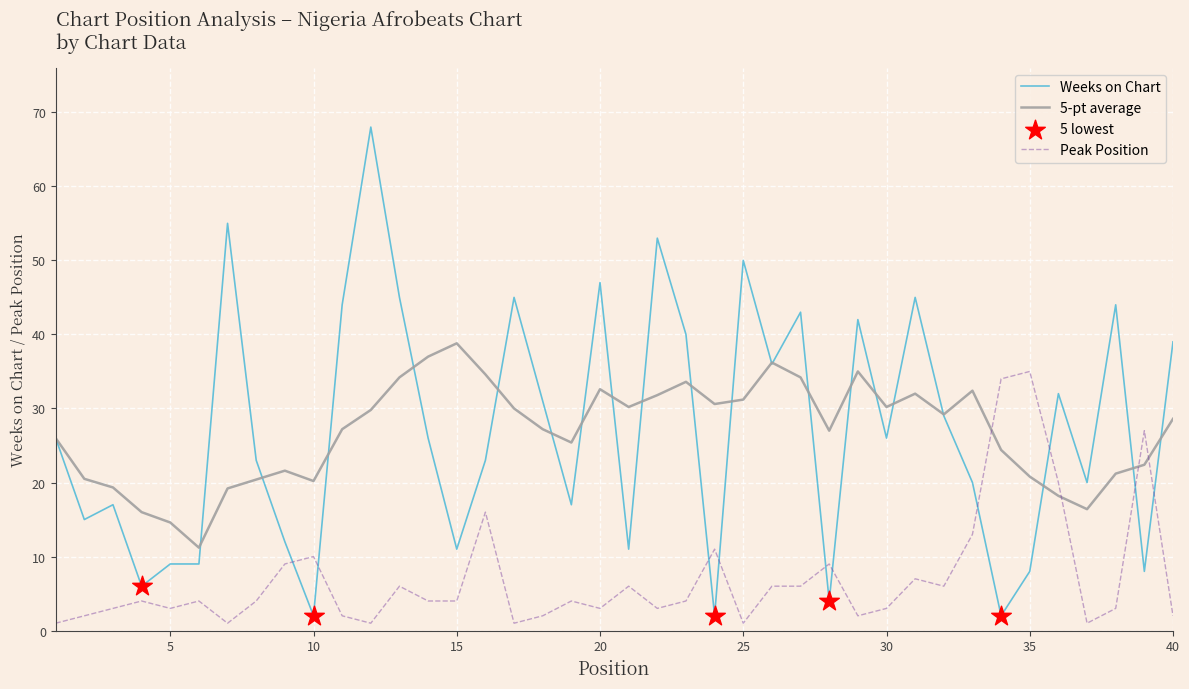

Which series has the largest range (max minus min)?

Weeks on Chart